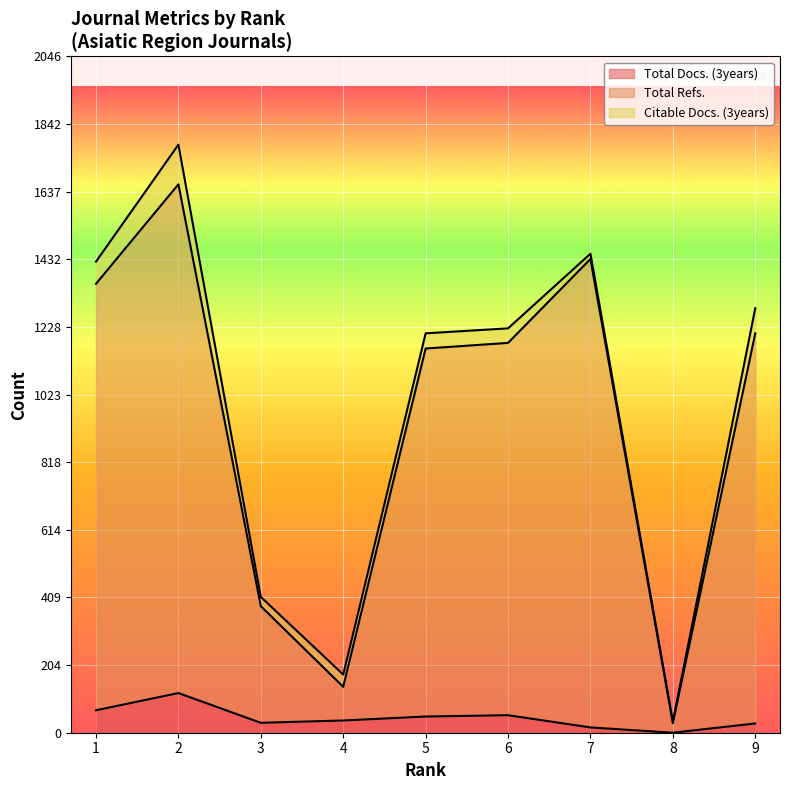

What are all the series names shown in the legend?

Total Docs. (3years), Total Refs., Citable Docs. (3years)